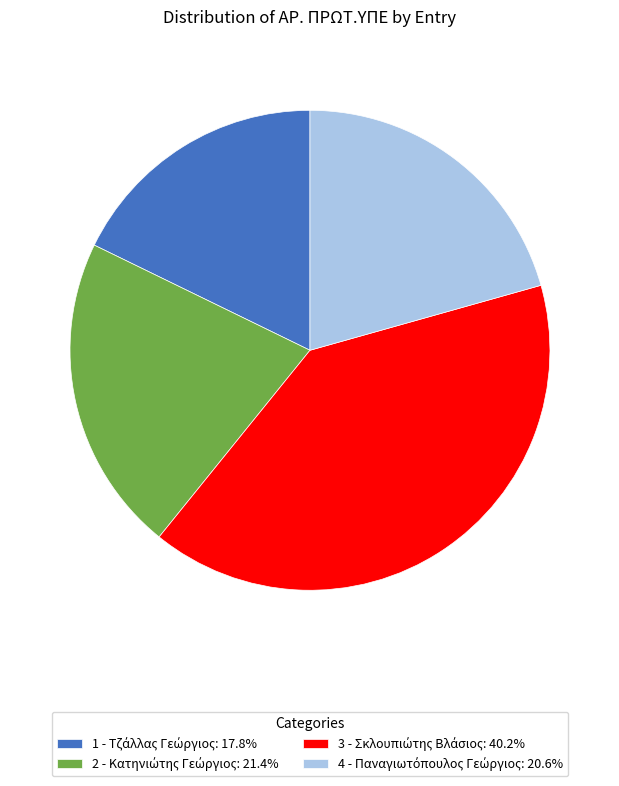

Is there a majority slice in this chart?

No